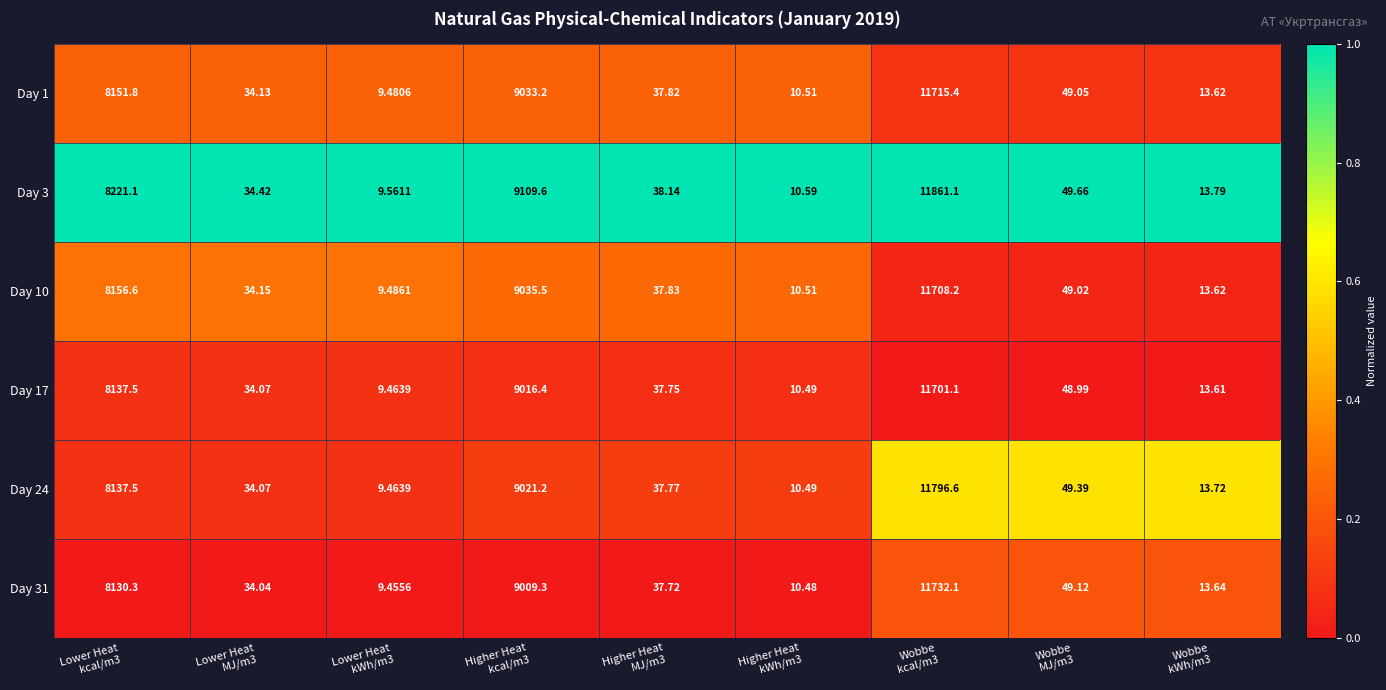

Reading left to right, extract all data points from this chart.

Day 1: Lower Heat
kcal/m3=8151.8	Lower Heat
MJ/m3=34.1	Lower Heat
kWh/m3=9.5	Higher Heat
kcal/m3=9033.2	Higher Heat
MJ/m3=37.8	Higher Heat
kWh/m3=10.5	Wobbe
kcal/m3=11715.4	Wobbe
MJ/m3=49.0	Wobbe
kWh/m3=13.6
Day 3: Lower Heat
kcal/m3=8221.1	Lower Heat
MJ/m3=34.4	Lower Heat
kWh/m3=9.6	Higher Heat
kcal/m3=9109.6	Higher Heat
MJ/m3=38.1	Higher Heat
kWh/m3=10.6	Wobbe
kcal/m3=11861.1	Wobbe
MJ/m3=49.7	Wobbe
kWh/m3=13.8
Day 10: Lower Heat
kcal/m3=8156.6	Lower Heat
MJ/m3=34.1	Lower Heat
kWh/m3=9.5	Higher Heat
kcal/m3=9035.5	Higher Heat
MJ/m3=37.8	Higher Heat
kWh/m3=10.5	Wobbe
kcal/m3=11708.2	Wobbe
MJ/m3=49.0	Wobbe
kWh/m3=13.6
Day 17: Lower Heat
kcal/m3=8137.5	Lower Heat
MJ/m3=34.1	Lower Heat
kWh/m3=9.5	Higher Heat
kcal/m3=9016.4	Higher Heat
MJ/m3=37.8	Higher Heat
kWh/m3=10.5	Wobbe
kcal/m3=11701.1	Wobbe
MJ/m3=49.0	Wobbe
kWh/m3=13.6
Day 24: Lower Heat
kcal/m3=8137.5	Lower Heat
MJ/m3=34.1	Lower Heat
kWh/m3=9.5	Higher Heat
kcal/m3=9021.2	Higher Heat
MJ/m3=37.8	Higher Heat
kWh/m3=10.5	Wobbe
kcal/m3=11796.6	Wobbe
MJ/m3=49.4	Wobbe
kWh/m3=13.7
Day 31: Lower Heat
kcal/m3=8130.3	Lower Heat
MJ/m3=34.0	Lower Heat
kWh/m3=9.5	Higher Heat
kcal/m3=9009.3	Higher Heat
MJ/m3=37.7	Higher Heat
kWh/m3=10.5	Wobbe
kcal/m3=11732.1	Wobbe
MJ/m3=49.1	Wobbe
kWh/m3=13.6